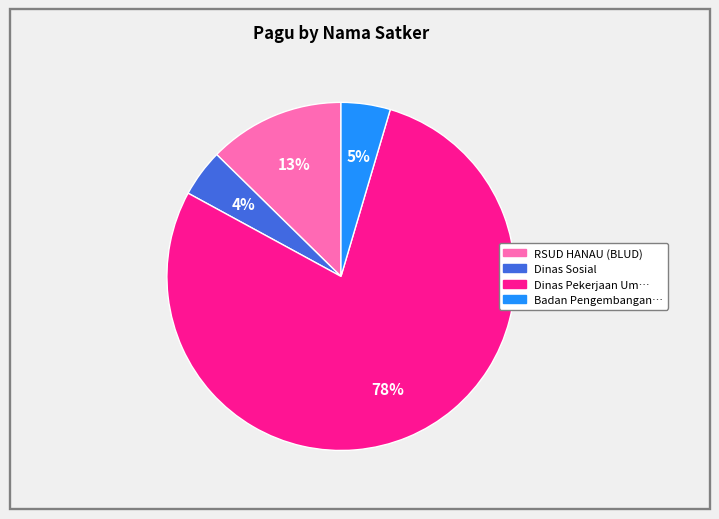

Does any single category account for the majority?

Yes